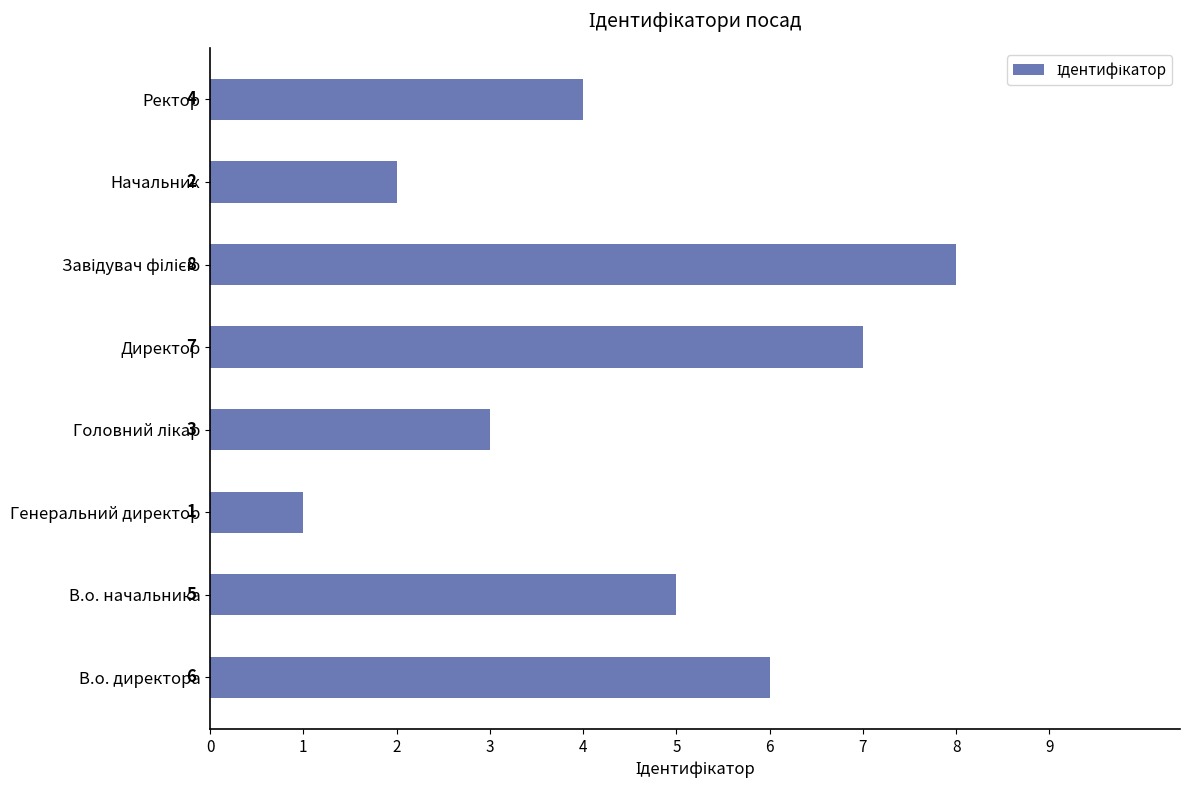

The value at Начальник is 1. True or false?

False